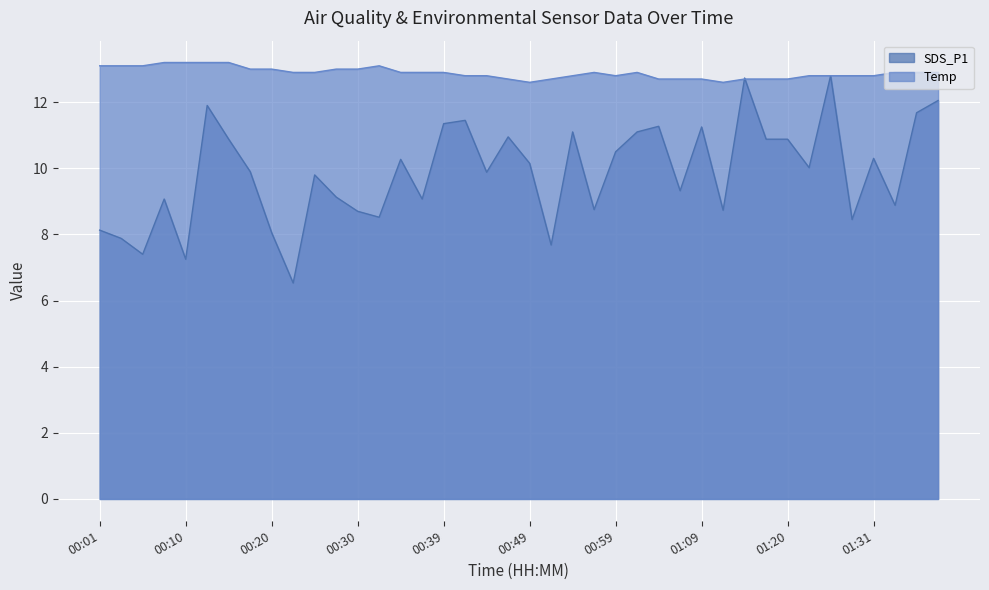

Which series has the largest range (max minus min)?

SDS_P1